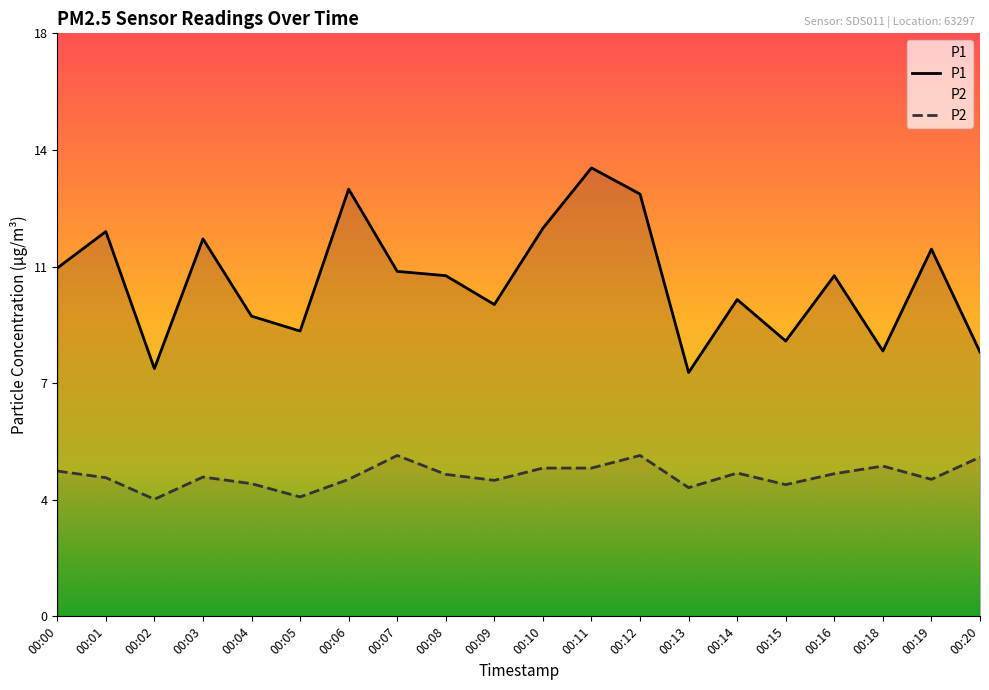

Is it true that P2 equals 3.1 at 00:20?

False